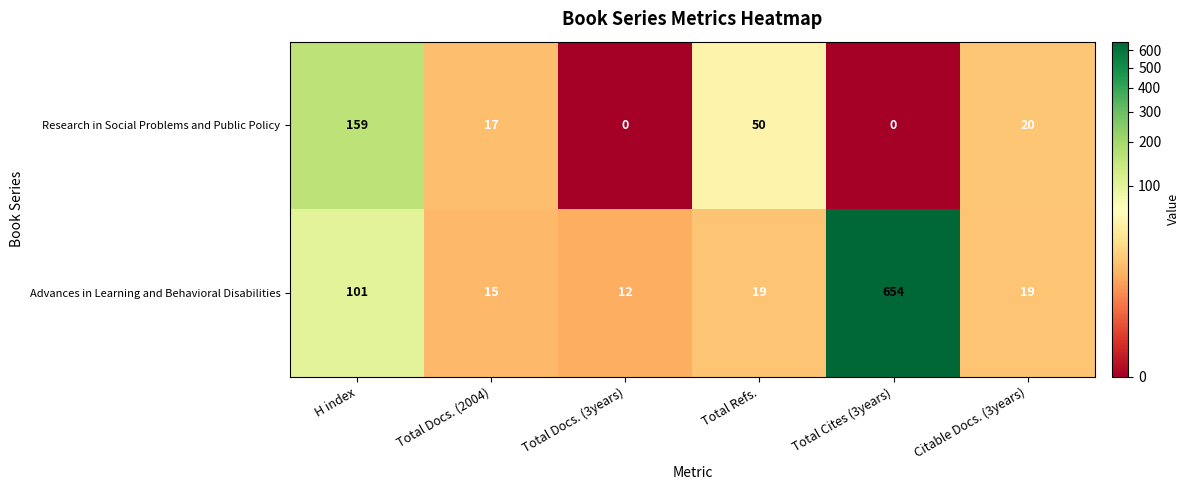

Reading left to right, transcribe all the data shown in this chart.

Research in Social Problems and Public Policy: 159	17	0	50	0	20
Advances in Learning and Behavioral Disabilities: 101	15	12	19	654	19